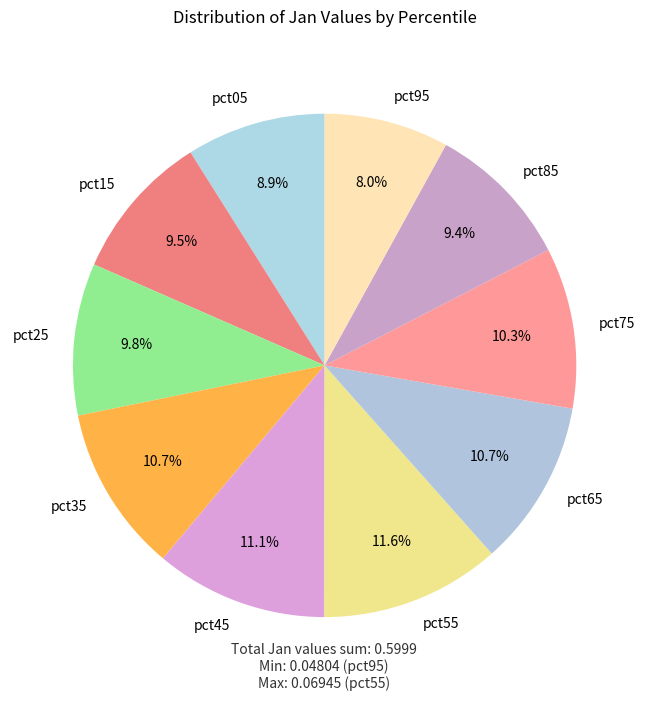

How many segments does this pie chart have?

10